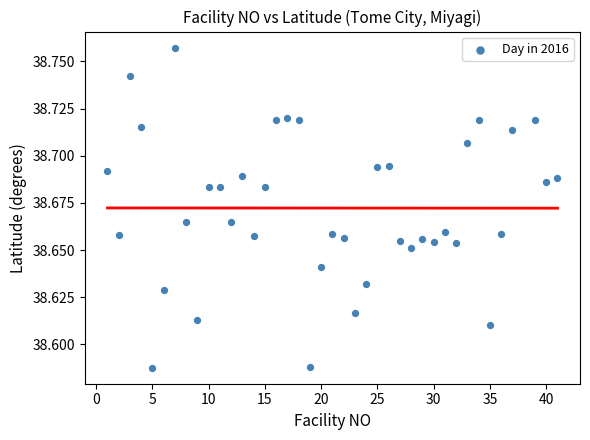

What is the range of X values (max minus min)?

40.0